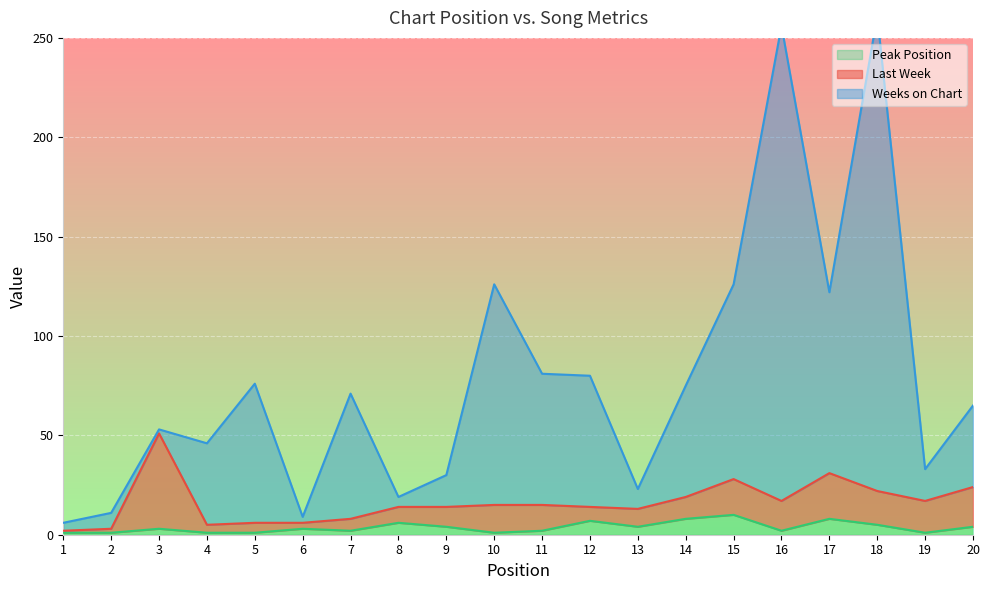

The value of Peak Position at 17 is 8. True or false?

True